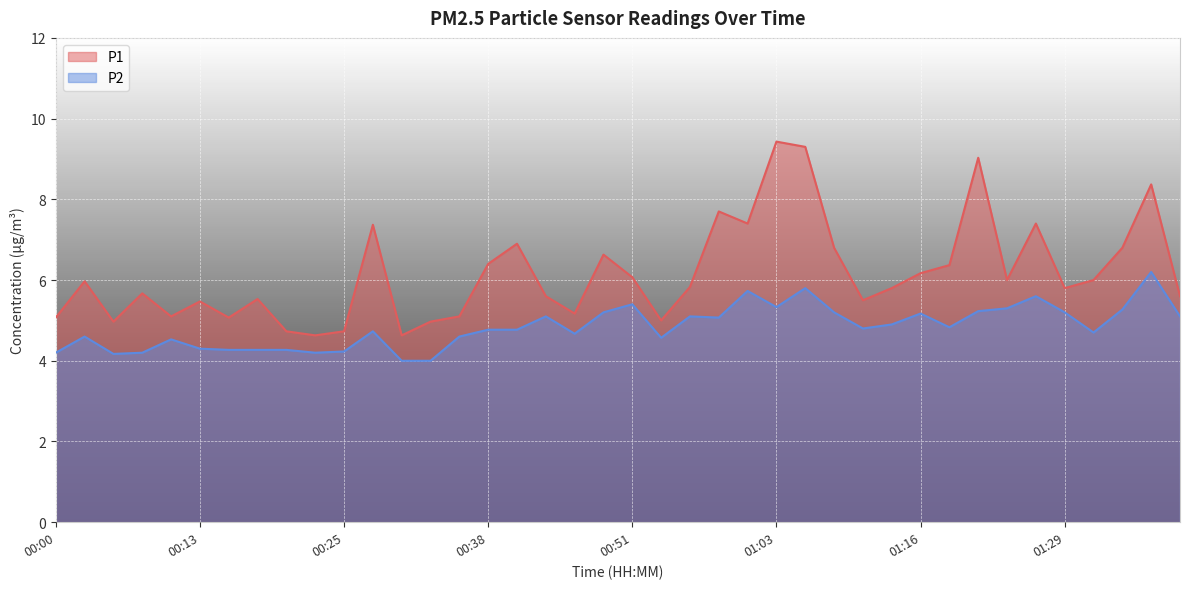

What is the label of the 24th point from the right?

00:41